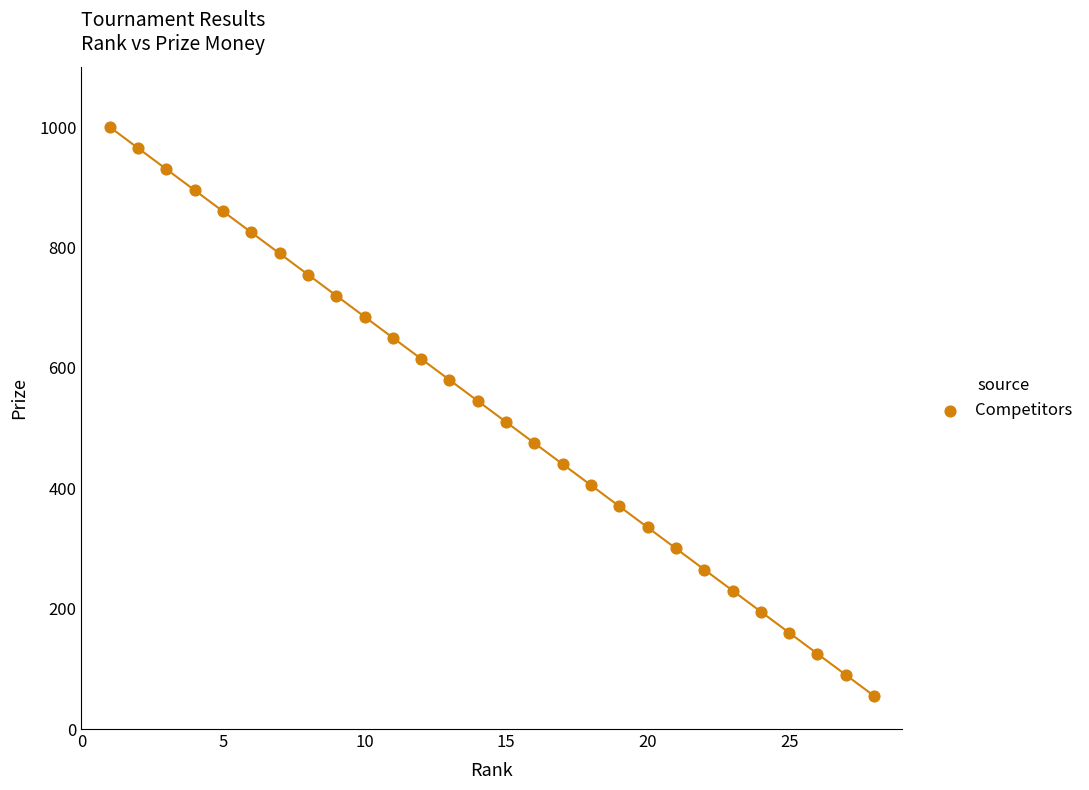

What is the range of X values (max minus min)?

27